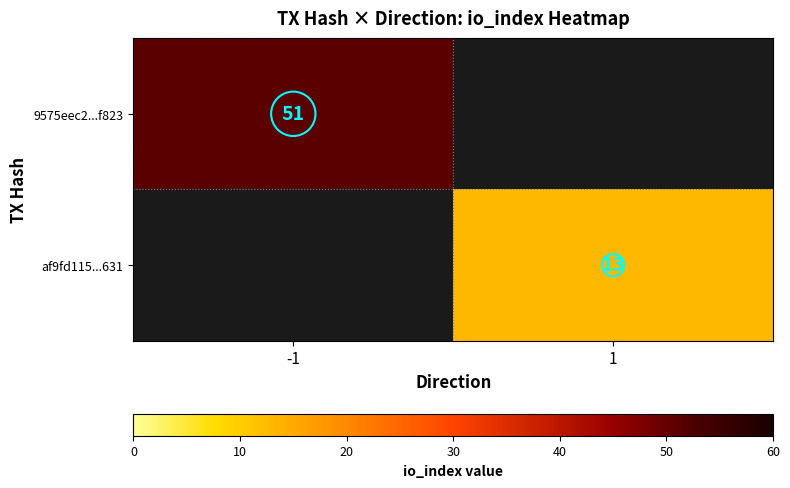

Is the value of 9575eec2...f823 at -1 greater than the value of af9fd115...631 at 1?

Yes